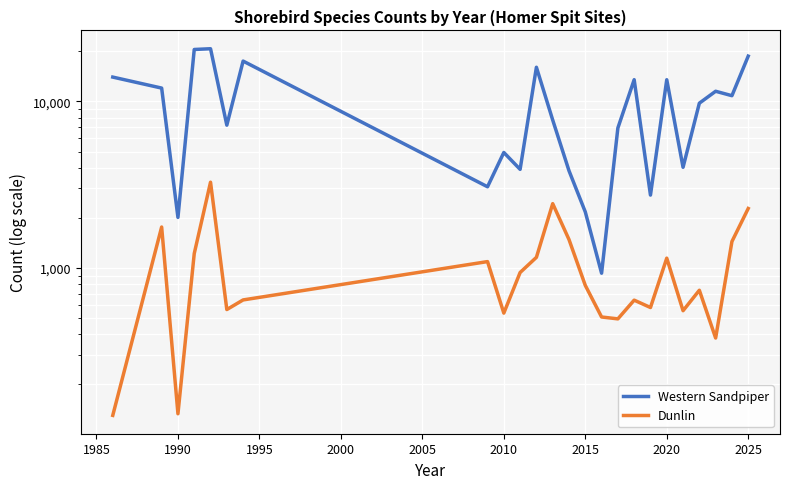

Which series has the largest total across all categories?

Western Sandpiper